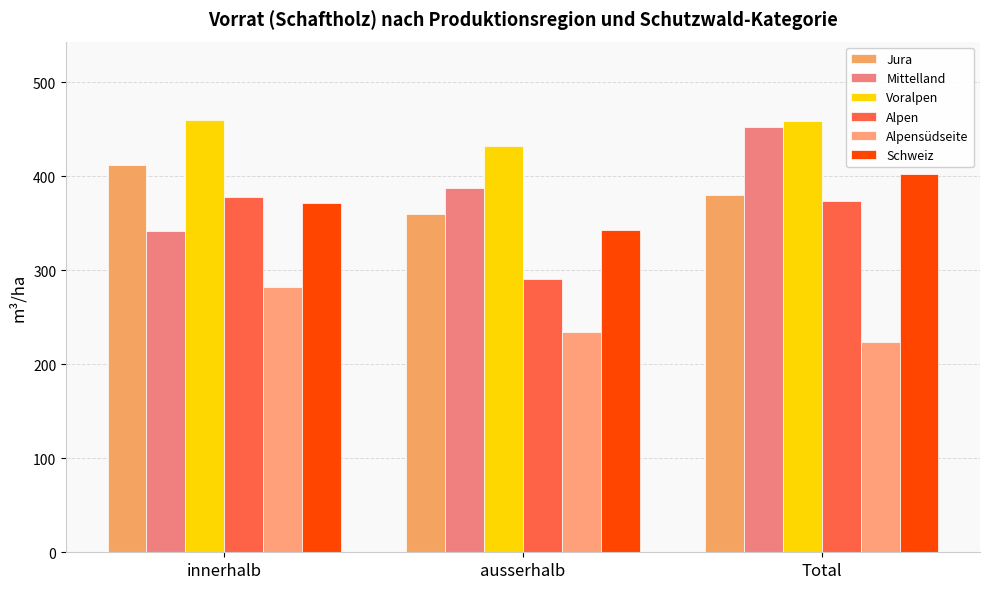

How many data points in Voralpen are less than 458?

1